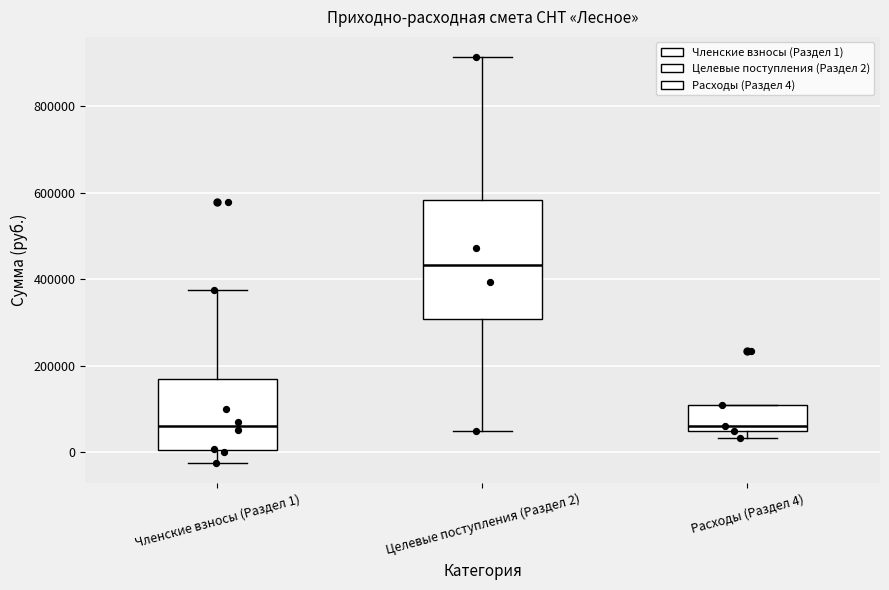

Which box's median line is the highest?

Целевые поступления (Раздел 2)